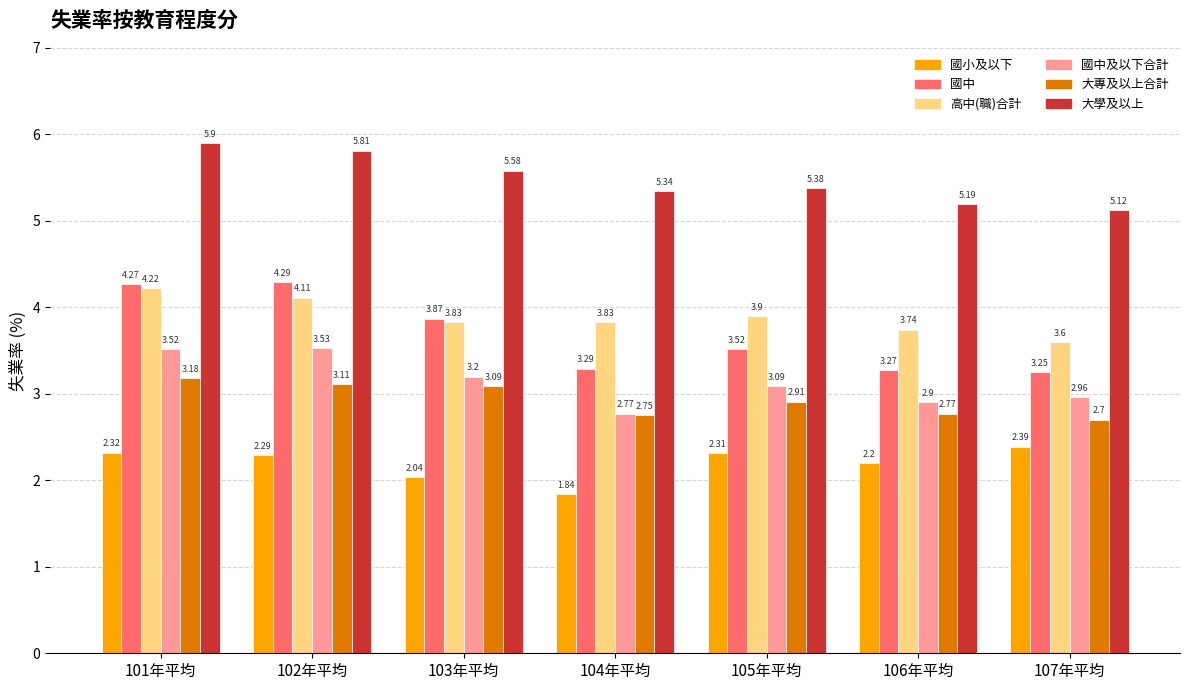

Which series changed the most between 101年平均 and 105年平均?

國中